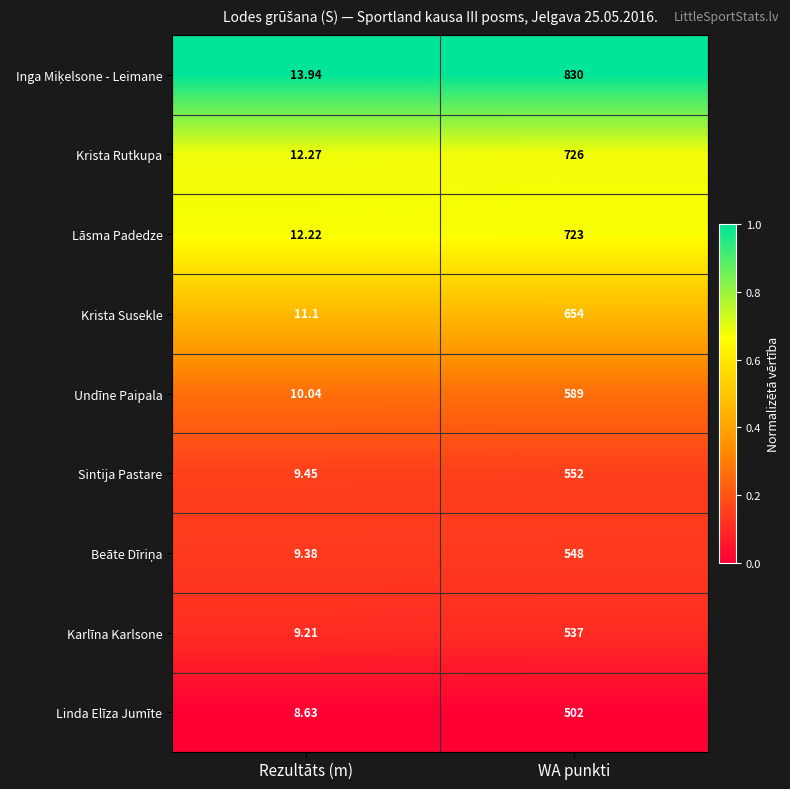

At which label is Krista Susekle closest to 332?

Rezultāts (m)